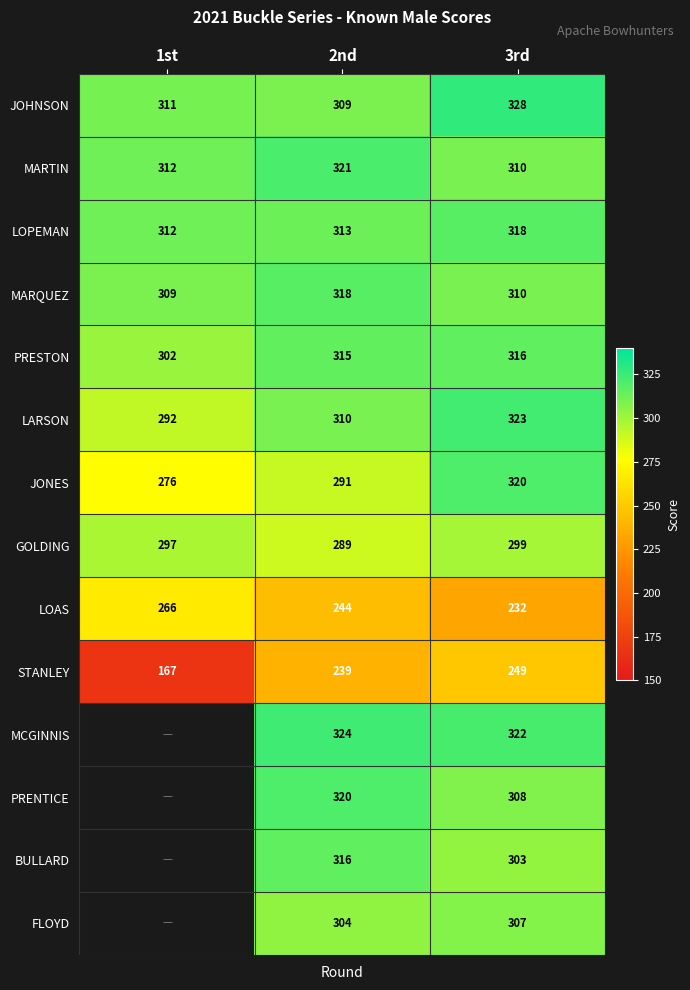

At which category is the sum across all series the highest?

3rd